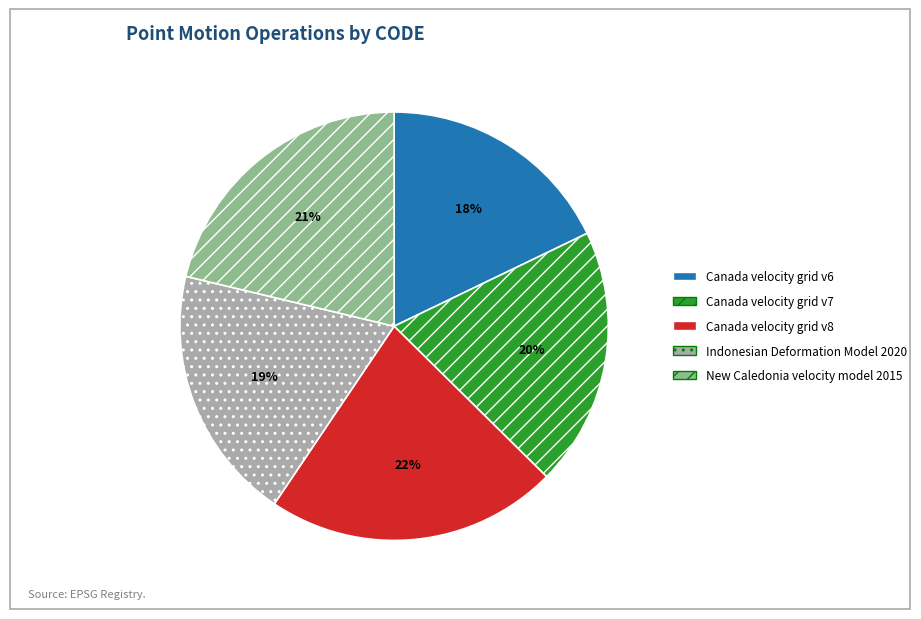

Which slice is the smallest?

Canada velocity grid v6